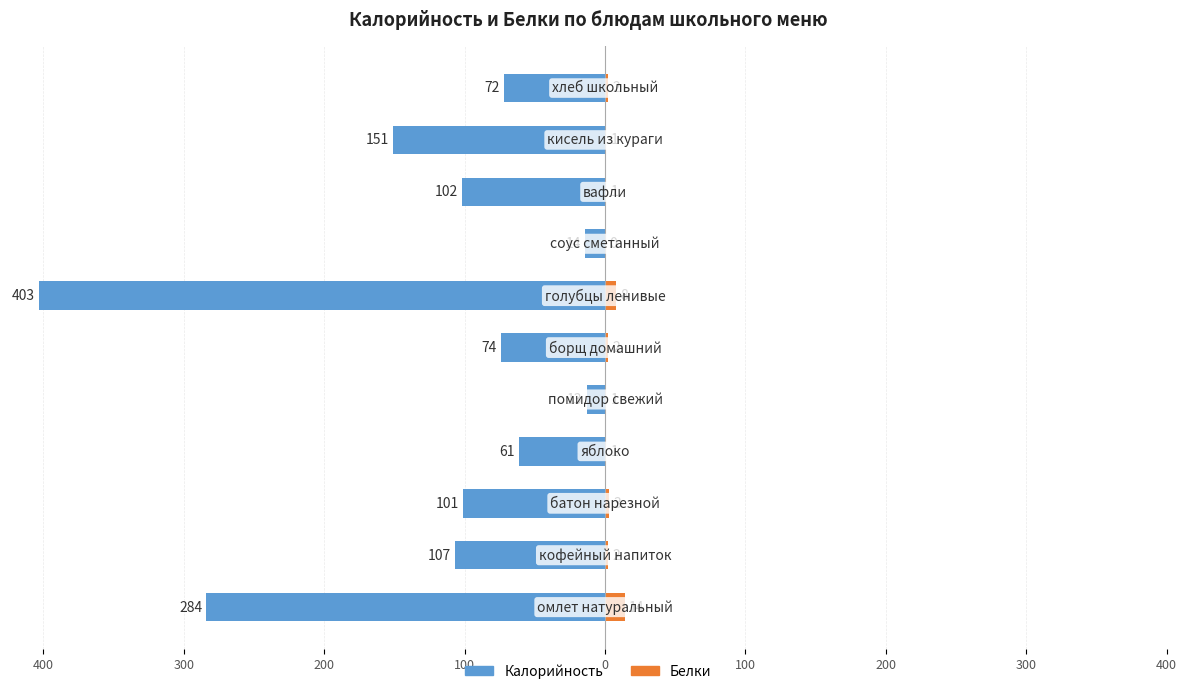

Between 0 and 300, which is larger?

300